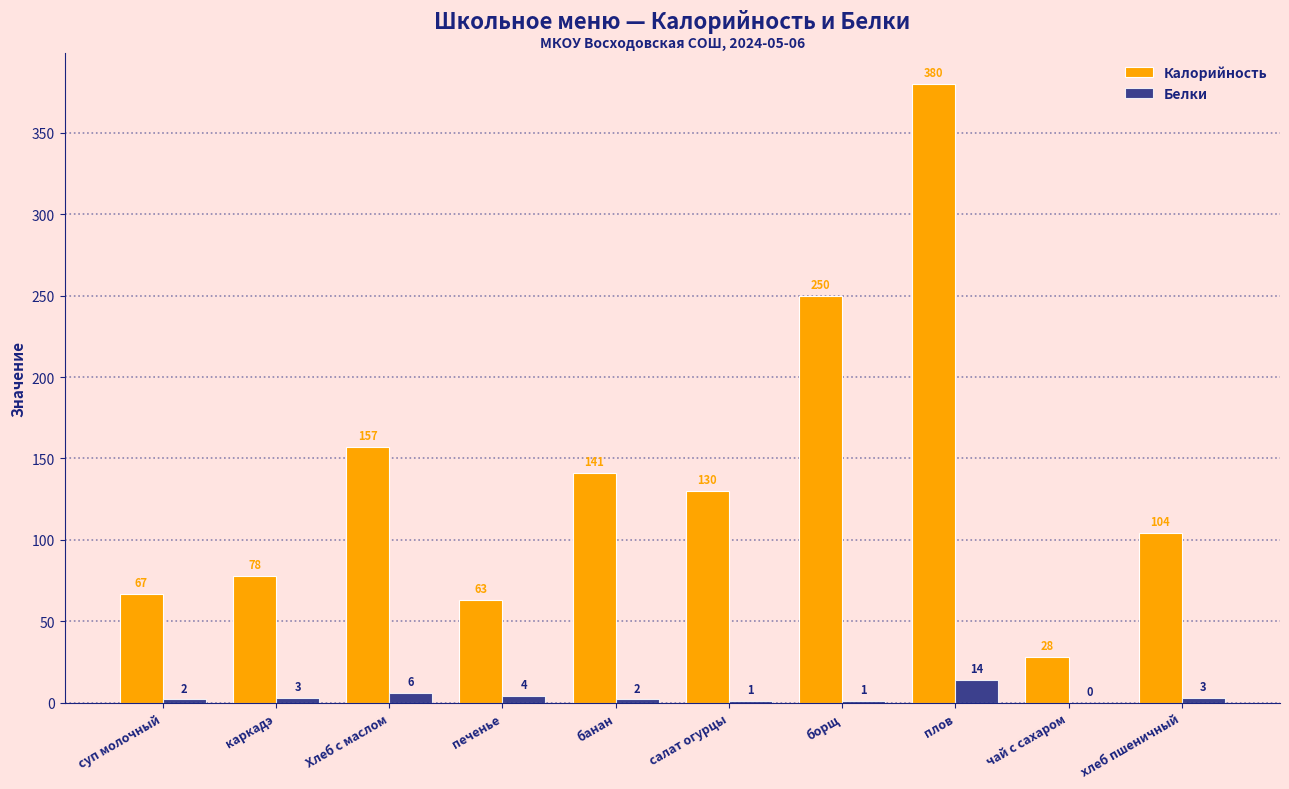

What is the sum of all Белки values?

36